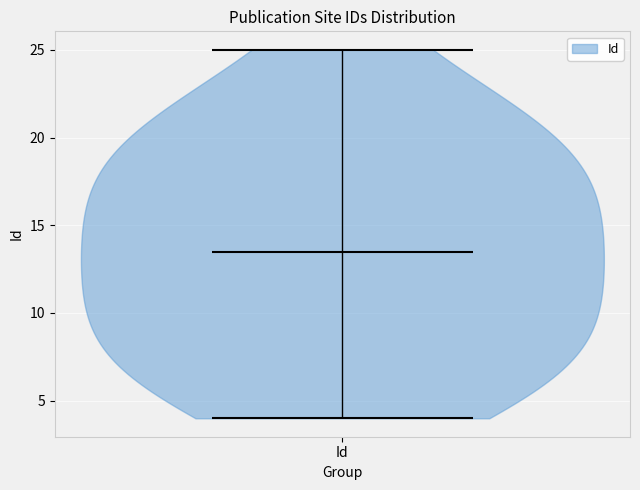

What is the highest point the violin for Id reaches on the y-axis? The values are not printed on the chart, so give them approximately, as read against the axis.

25.0